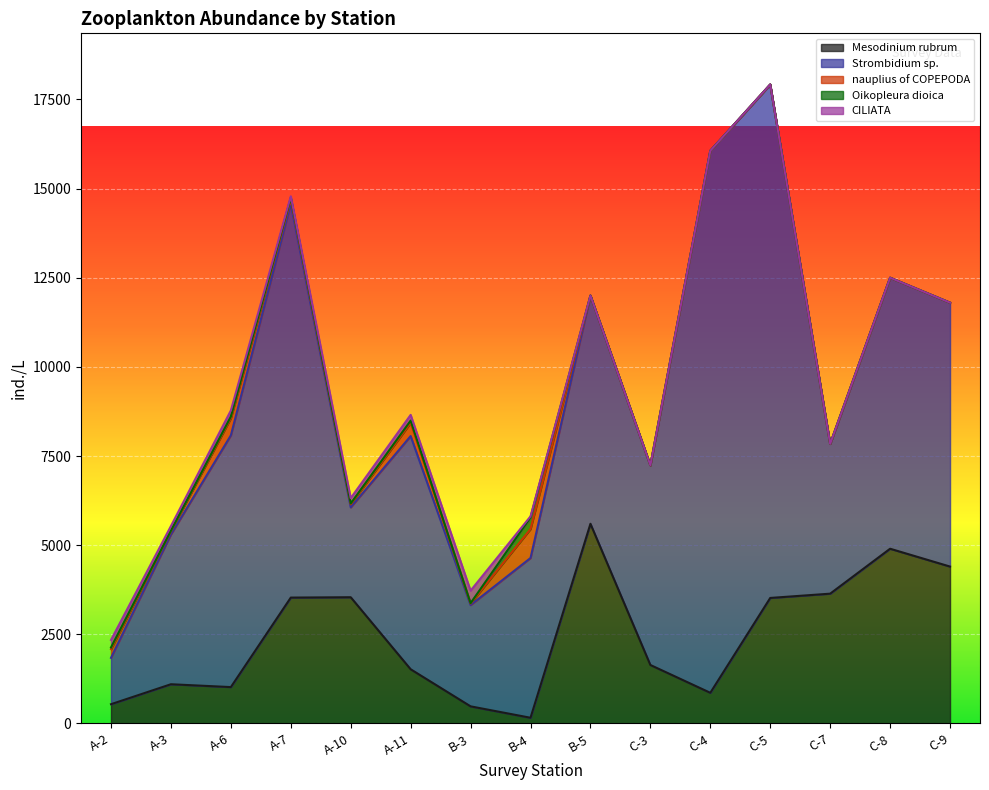

Which series has the largest total across all categories?

Strombidium sp.